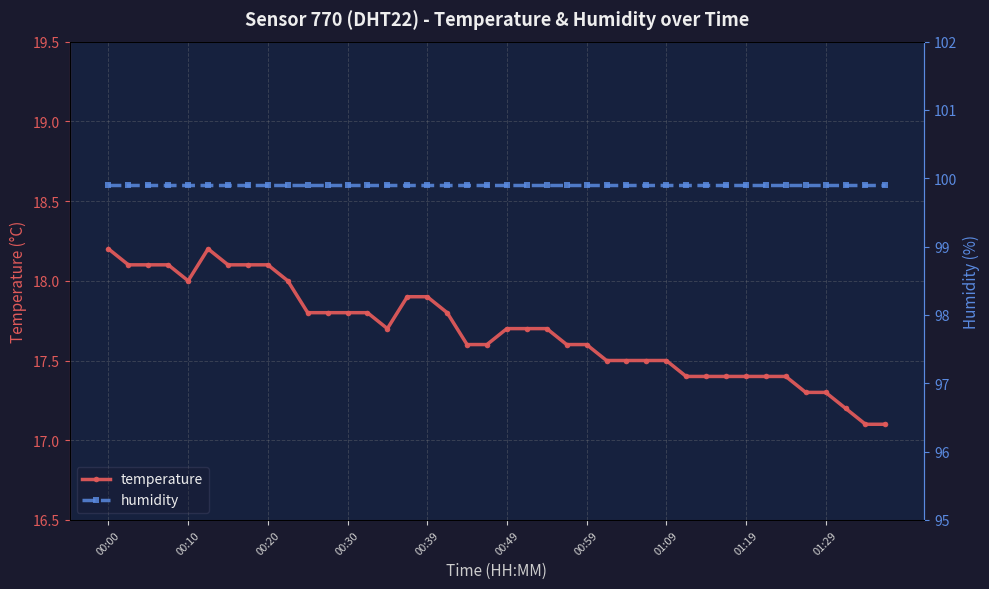

Reading right to left, what are all the values shown in this chart?

temperature: 17.1	17.1	17.2	17.3	17.3	17.4	17.4	17.4	17.4	17.4	17.4	17.5	17.5	17.5	17.5	17.6	17.6	17.7	17.7	17.7	17.6	17.6	17.8	17.9	17.9	17.7	17.8	17.8	17.8	17.8	18.0	18.1	18.1	18.1	18.2	18.0	18.1	18.1	18.1	18.2
humidity: 99.9	99.9	99.9	99.9	99.9	99.9	99.9	99.9	99.9	99.9	99.9	99.9	99.9	99.9	99.9	99.9	99.9	99.9	99.9	99.9	99.9	99.9	99.9	99.9	99.9	99.9	99.9	99.9	99.9	99.9	99.9	99.9	99.9	99.9	99.9	99.9	99.9	99.9	99.9	99.9